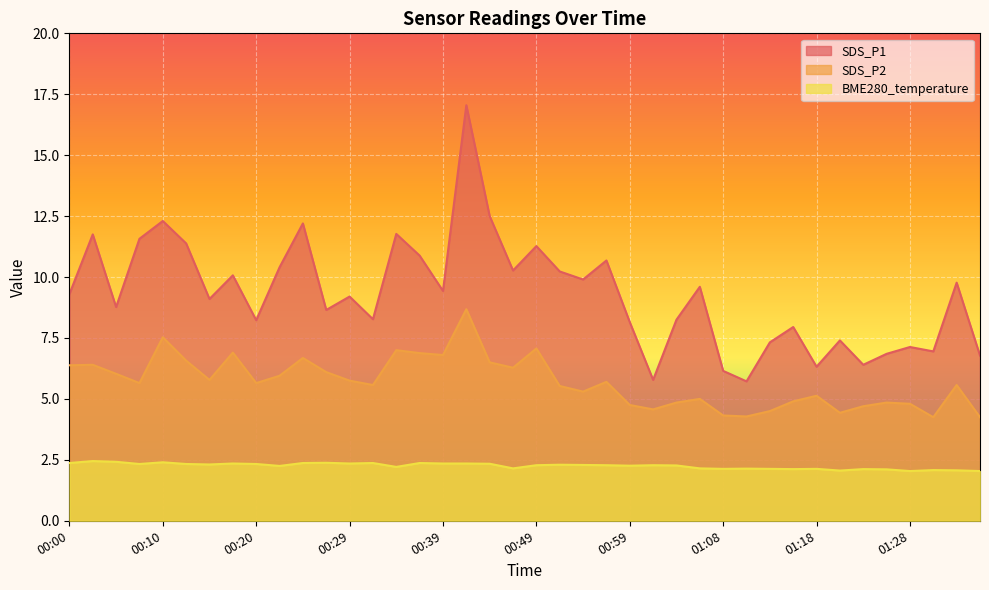

List the series in order of their peak value, highest first.

SDS_P1, SDS_P2, BME280_temperature